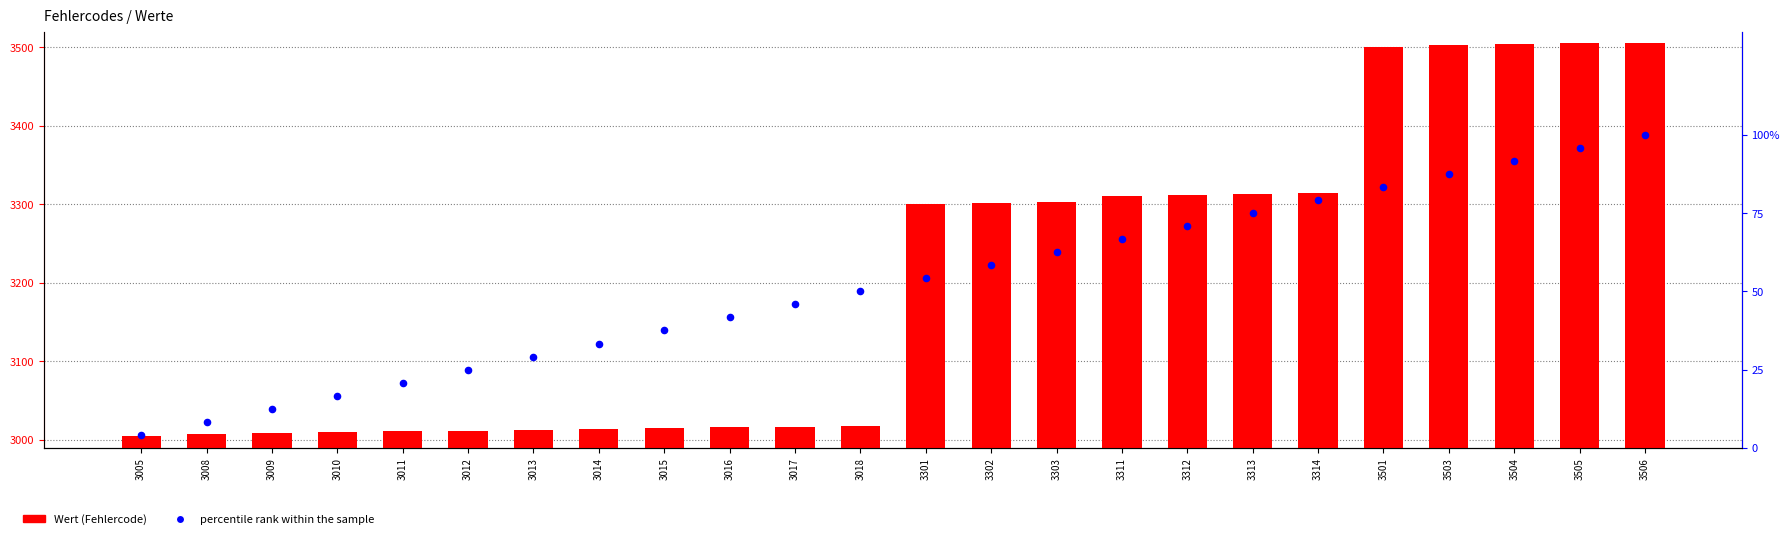

What are all the series names shown in the legend?

Wert, percentile rank within the sample